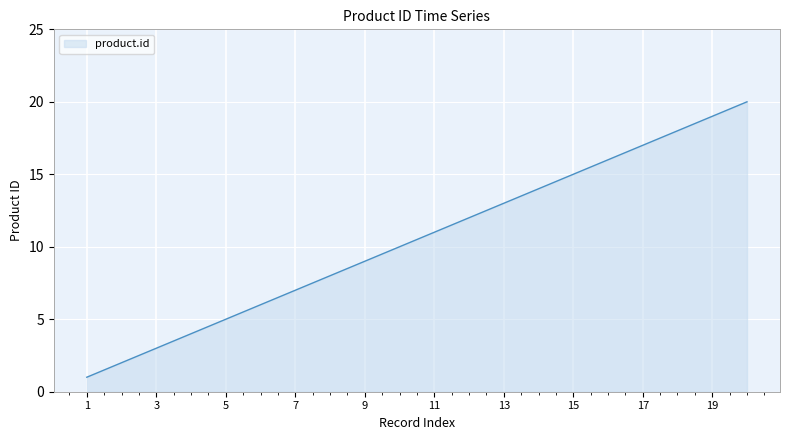

What is the maximum value shown in the chart?

20